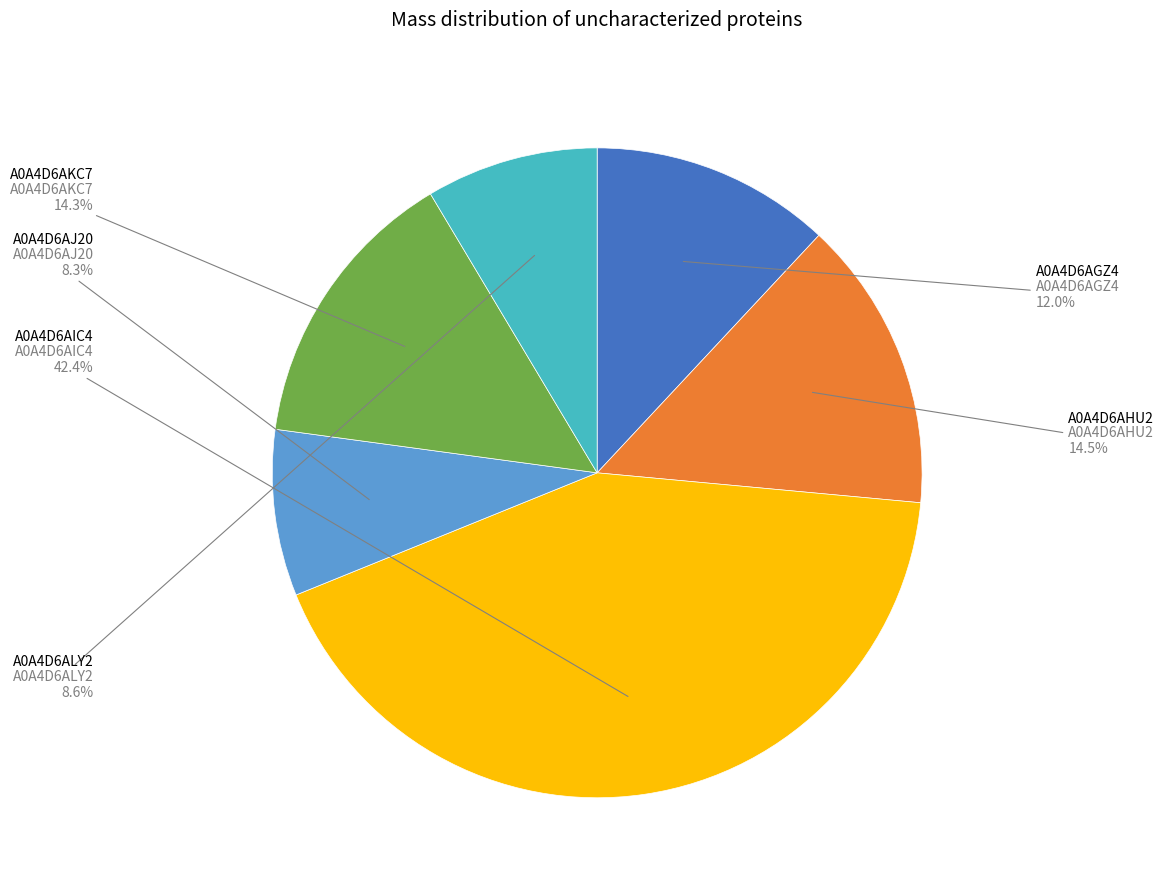

Is there a majority slice in this chart?

No